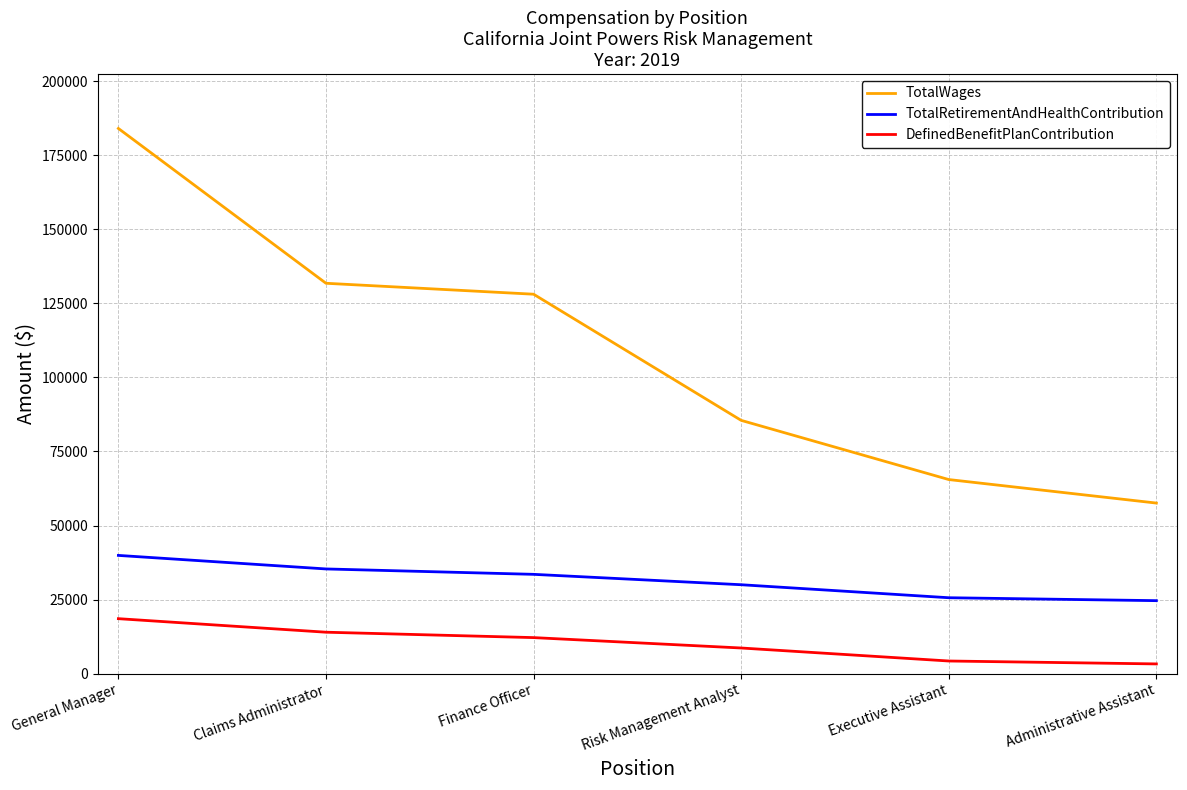

The TotalWages series shows 268232 at General Manager. True or false?

False